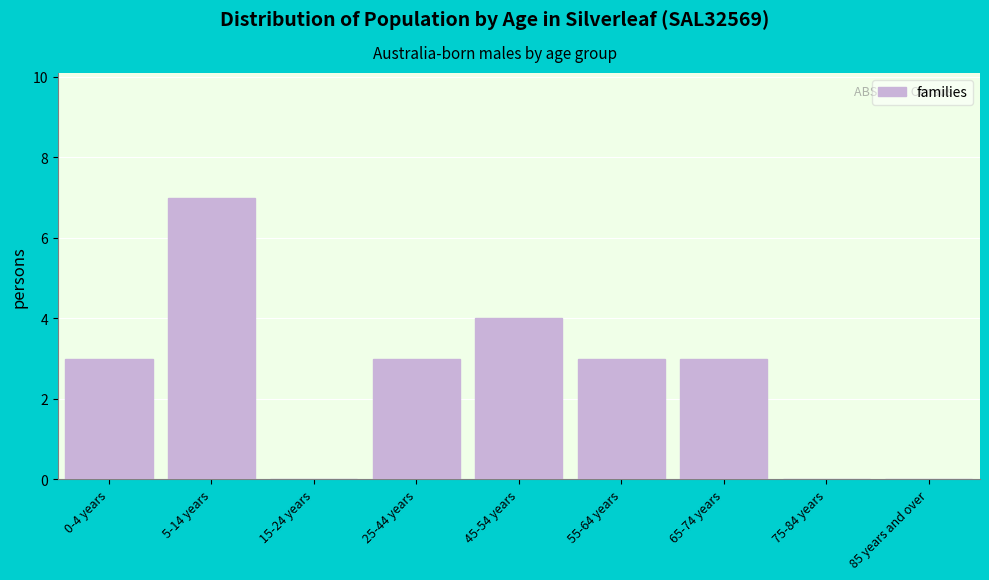

Reading left to right, list all the values displayed in this chart.

0-4 years=3	5-14 years=7	15-24 years=0	25-44 years=3	45-54 years=4	55-64 years=3	65-74 years=3	75-84 years=0	85 years and over=0